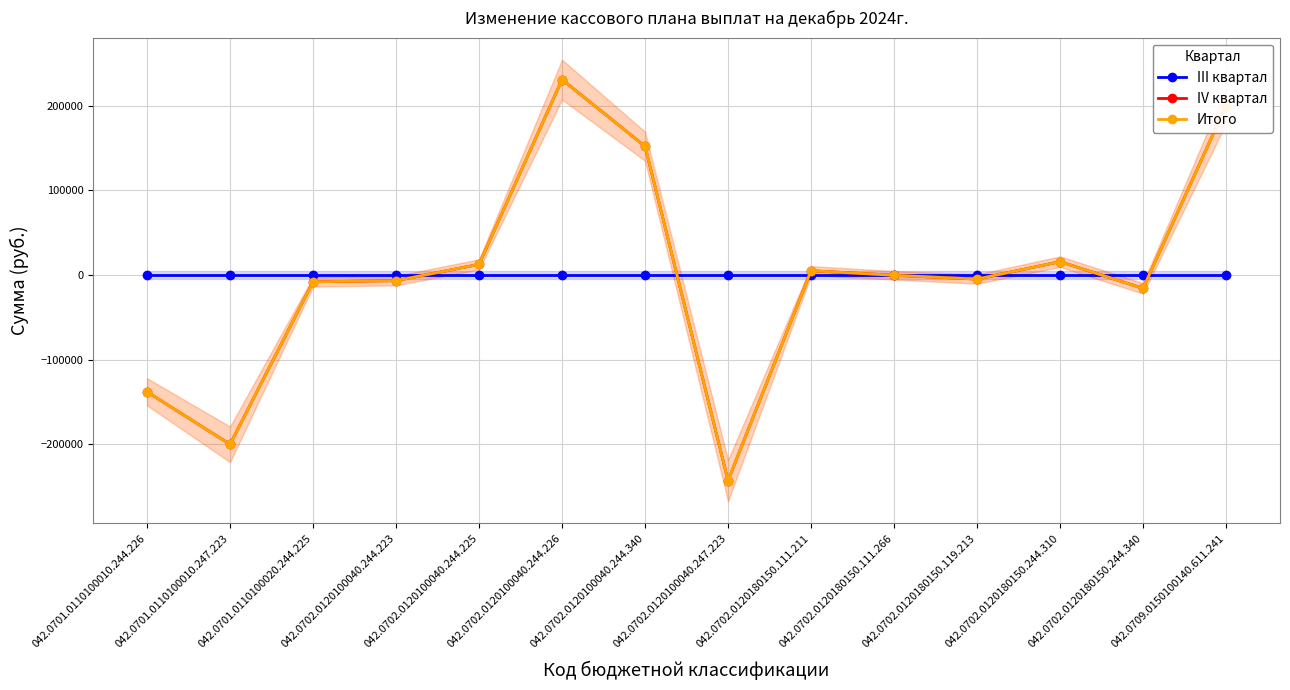

At which category does IV квартал reach its first local valley?

042.0701.0110100010.247.223